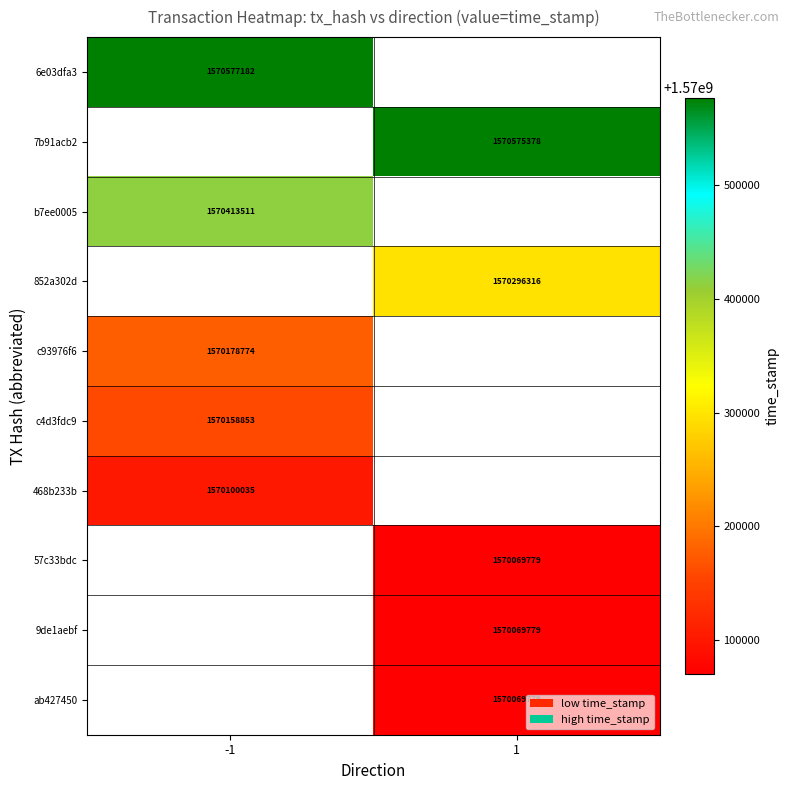

How many data points does each series have?

2